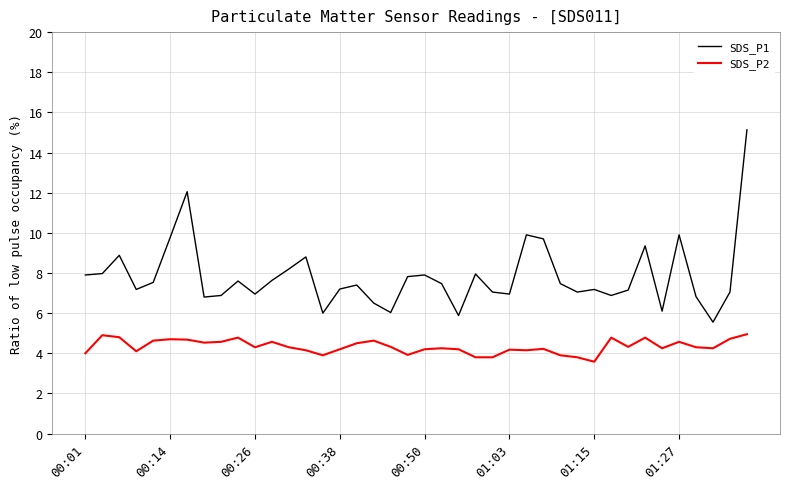

Rank the series by their average value, from lowest to highest.

SDS_P2, SDS_P1